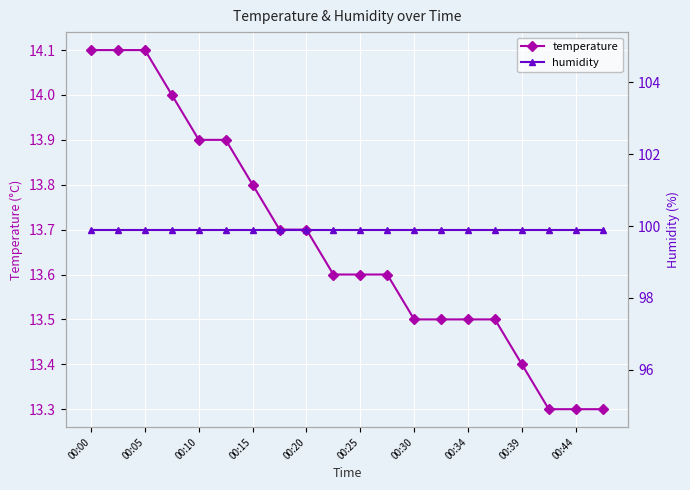

True or false: temperature and humidity intersect in this chart.

False